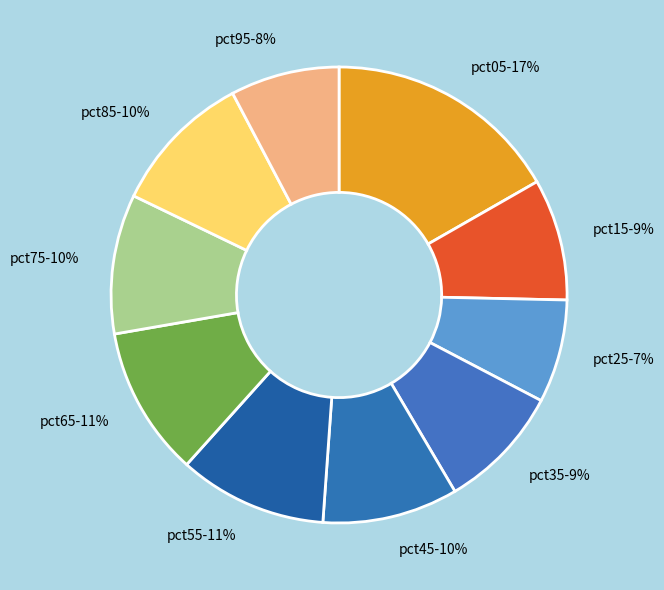

How many segments does this pie chart have?

10